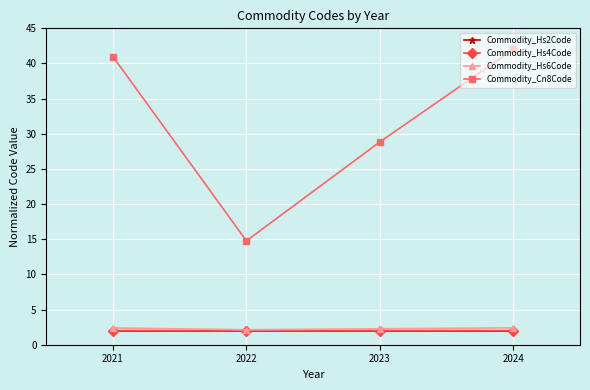

Is it true that Commodity_Hs6Code equals 2.4 at 2024?

True